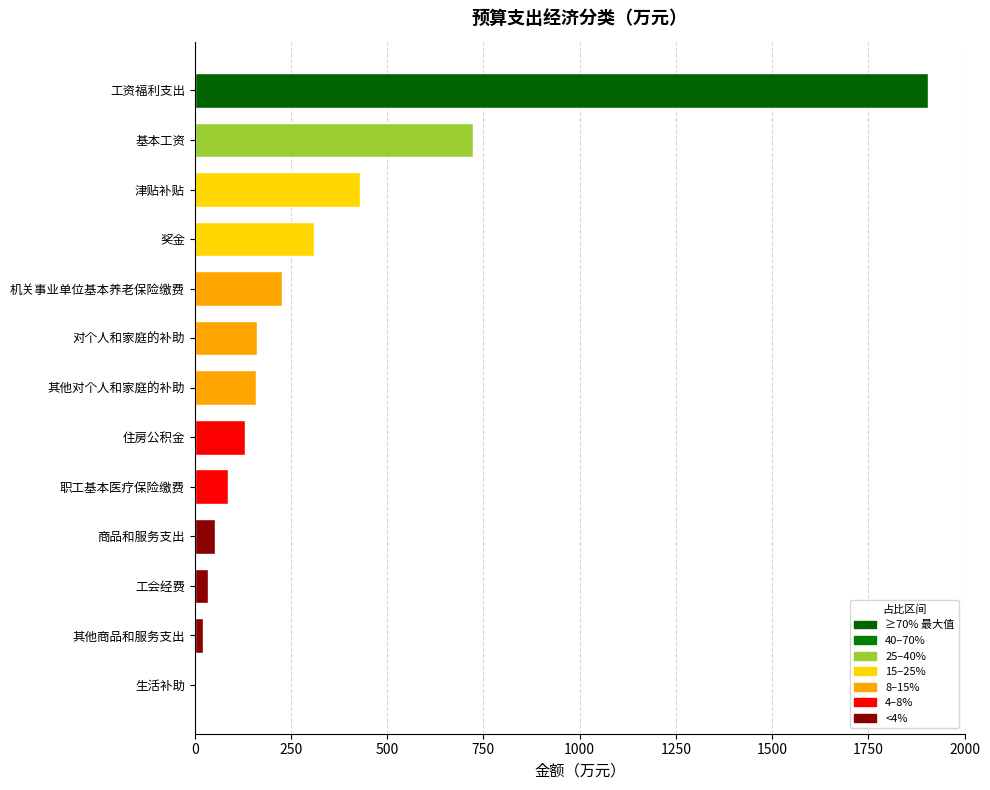

What is the sum of all values?

4239.8